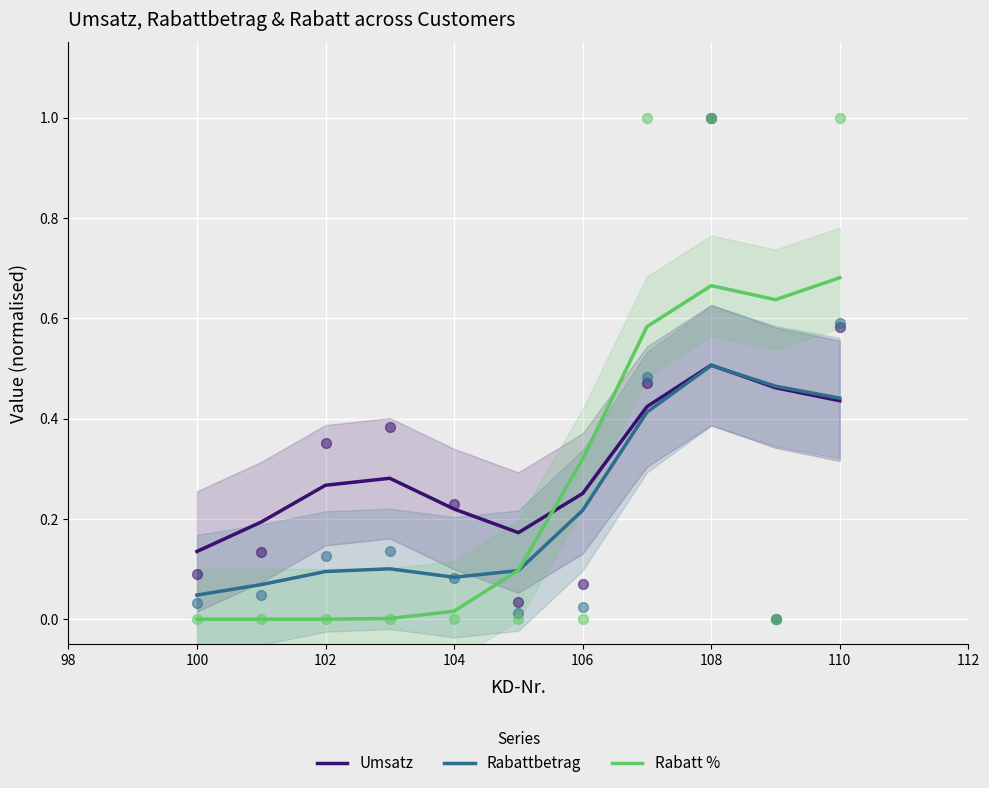

True or false: Umsatz has a value of 0.8 at 110.

False